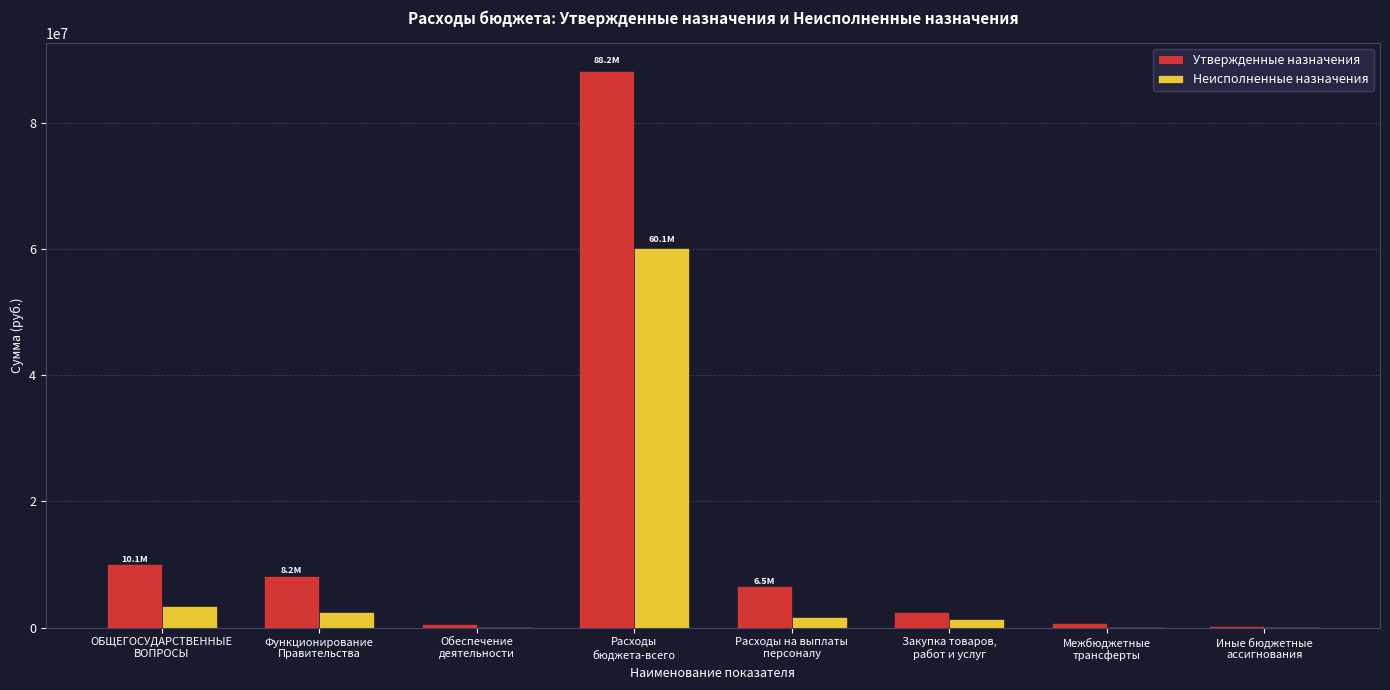

Which series has the largest total across all categories?

Утвержденные назначения